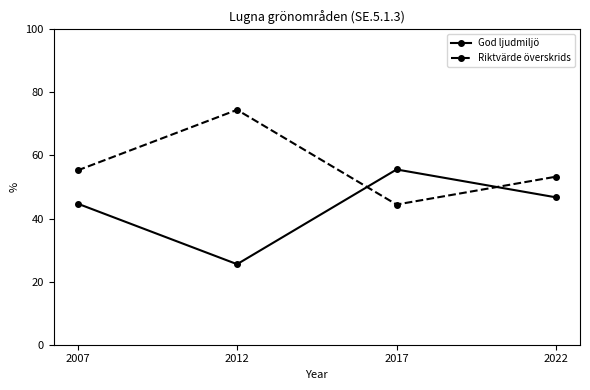

Which series has the largest total across all categories?

Riktvärde överskrids